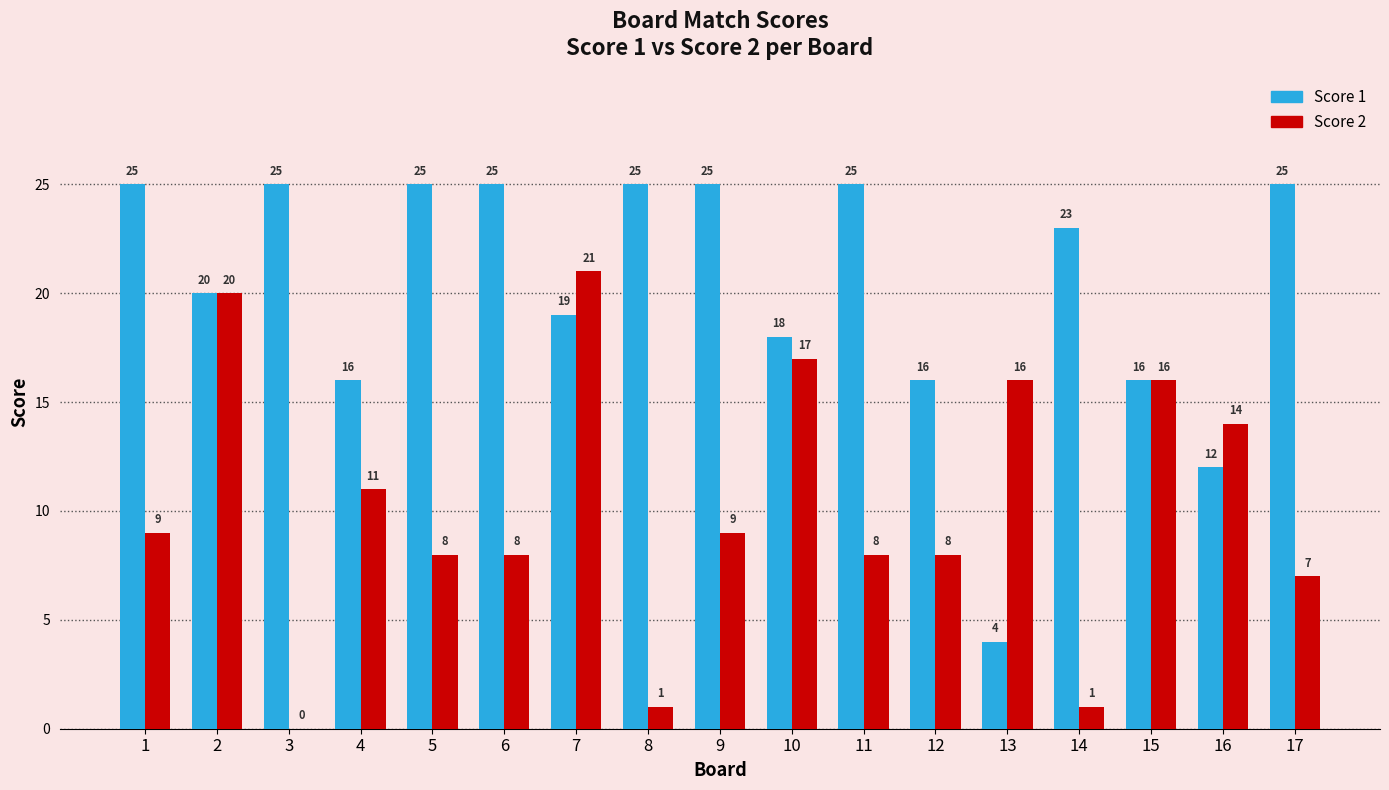

What is the highest value of the Score 1 series?

25